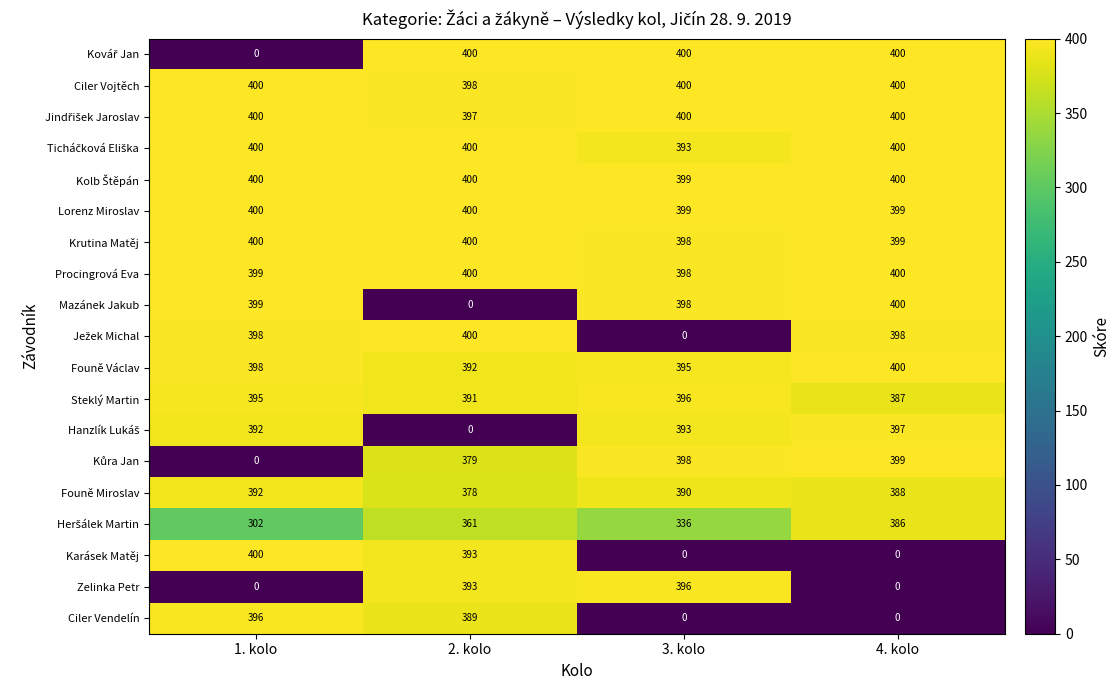

Where is Krutina Matěj nearest to the value 399?

4. kolo